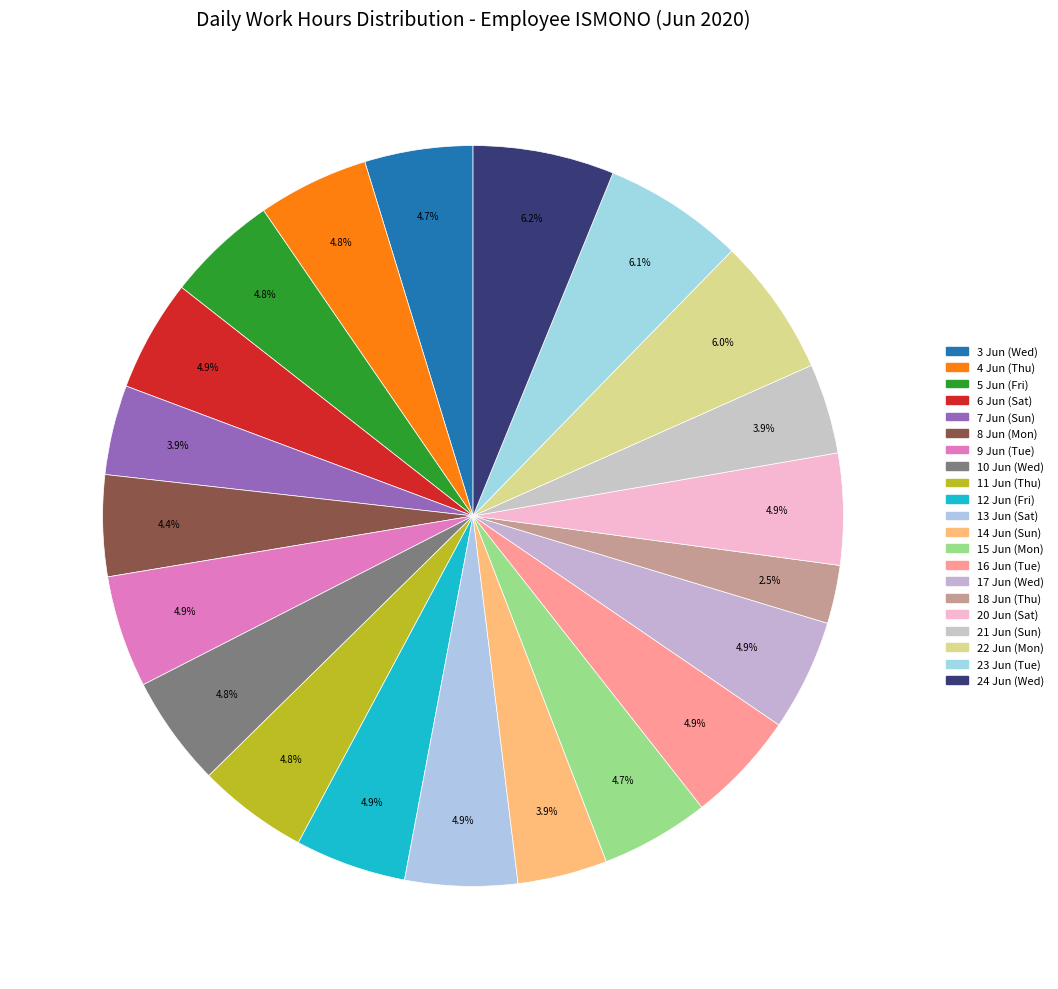

What is the ratio of the value at 24 Jun (Wed) to the value at 23 Jun (Tue)?

1.0